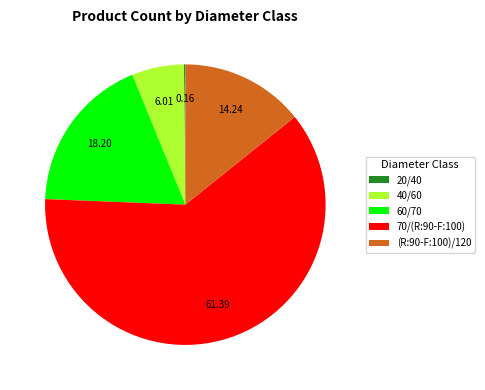

Which category has the biggest portion of the pie?

70/(R:90-F:100)